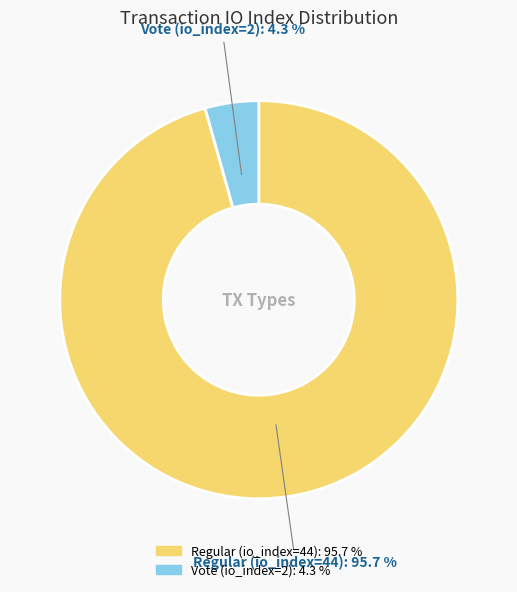

Which slice represents more than half of the pie?

Regular (io_index=44)